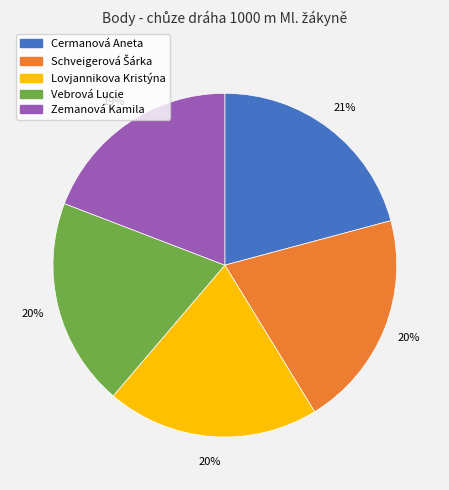

True or false: Vebrová Lucie accounts for 20% of the total.

True